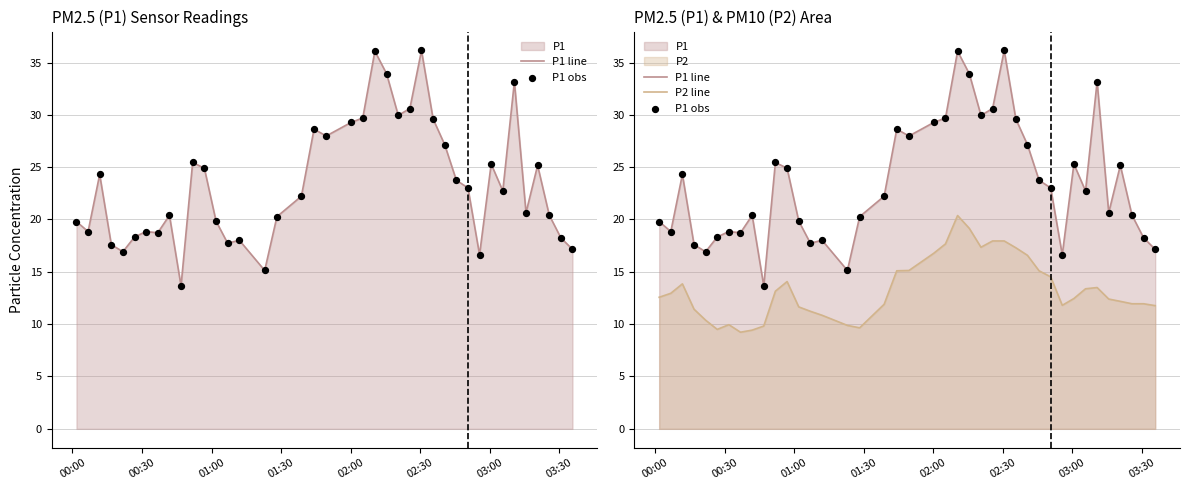

Which series has the largest total across all categories?

P1 line